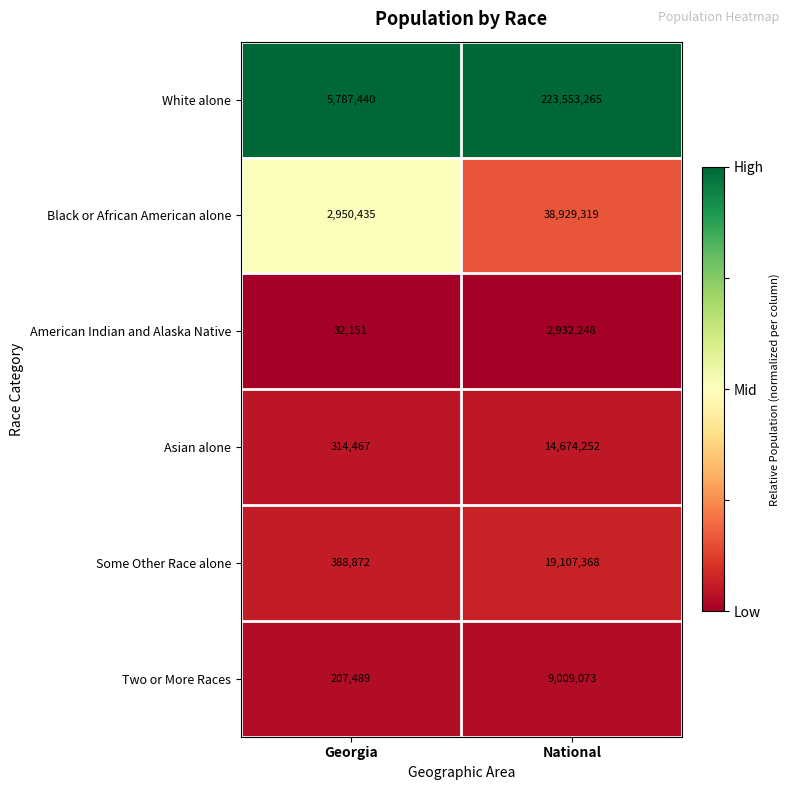

What value does the Two or More Races series have at Georgia?

207489